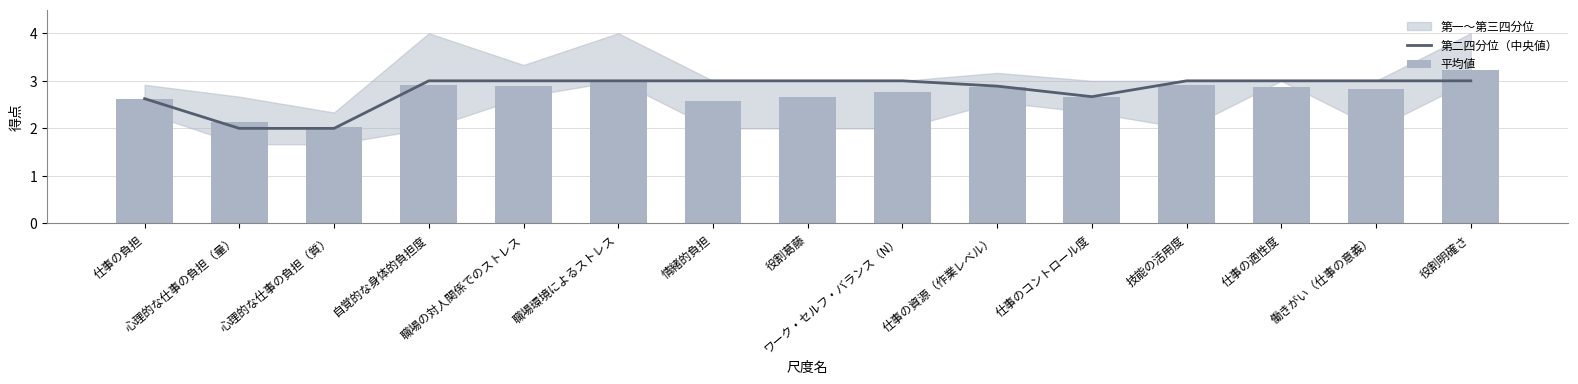

Which has a higher value, 心理的な仕事の負担（質） or 情緒的負担?

情緒的負担